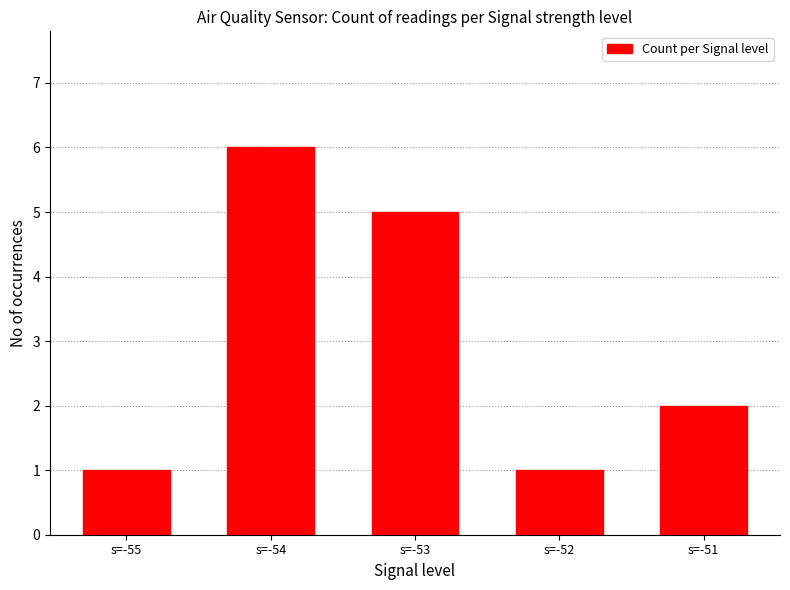

What is the value of the 4th bar from the left?

1